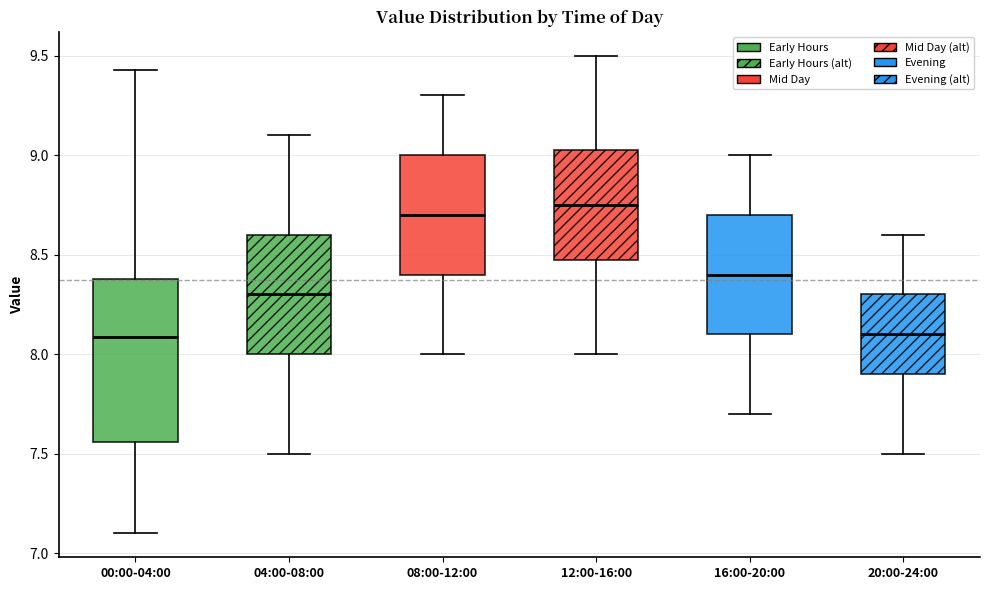

Reading left to right, transcribe this box plot: for each box, give where its median line is, the range the box spans, and where its two whiskers end, as read against the y-axis. The values are not printed on the chart, so give them approximately, as read against the axis.

00:00-04:00: median 8.10, box 7.55 to 8.40, whiskers 7.10 to 9.45
04:00-08:00: median 8.30, box 8.00 to 8.60, whiskers 7.50 to 9.10
08:00-12:00: median 8.70, box 8.40 to 9.00, whiskers 8.00 to 9.30
12:00-16:00: median 8.75, box 8.50 to 9.05, whiskers 8.00 to 9.50
16:00-20:00: median 8.40, box 8.10 to 8.70, whiskers 7.70 to 9.00
20:00-24:00: median 8.10, box 7.90 to 8.30, whiskers 7.50 to 8.60